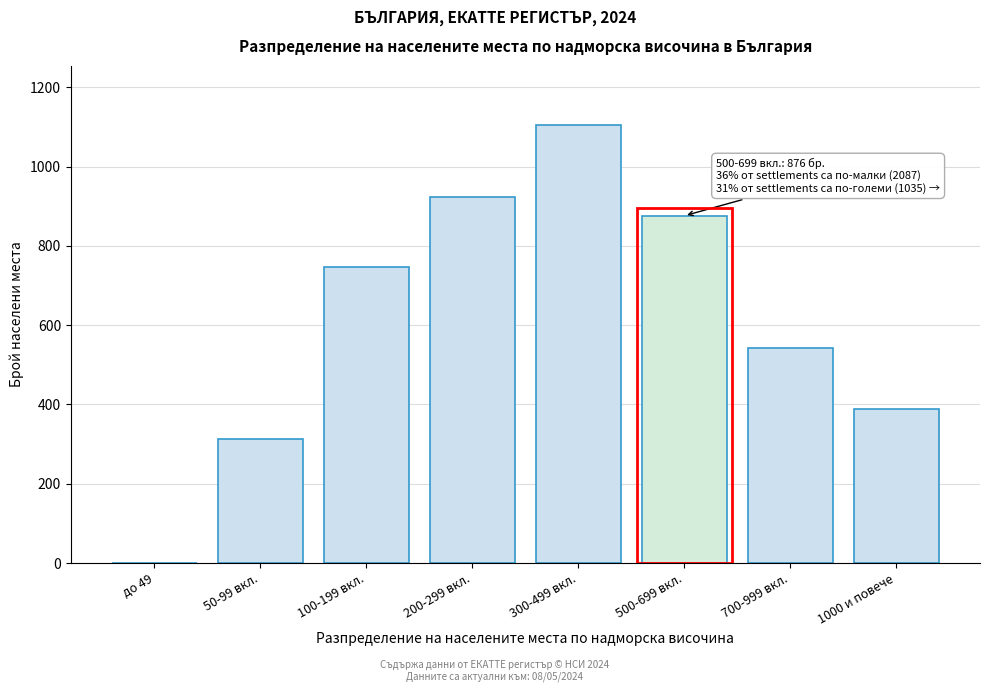

Reading left to right, extract all data points from this chart.

до 49=0	50-99 вкл.=312	100-199 вкл.=748	200-299 вкл.=923	300-499 вкл.=1104	500-699 вкл.=876	700-999 вкл.=543	1000 и повече=388